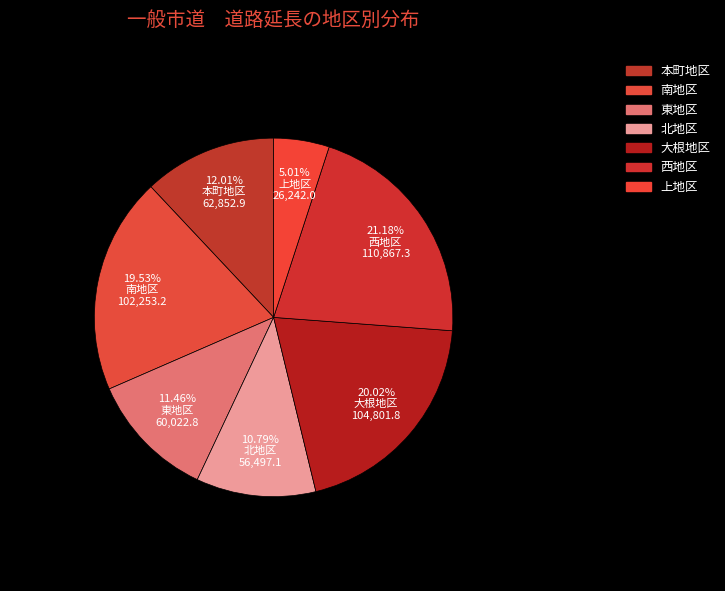

How many slices are in this pie chart?

7